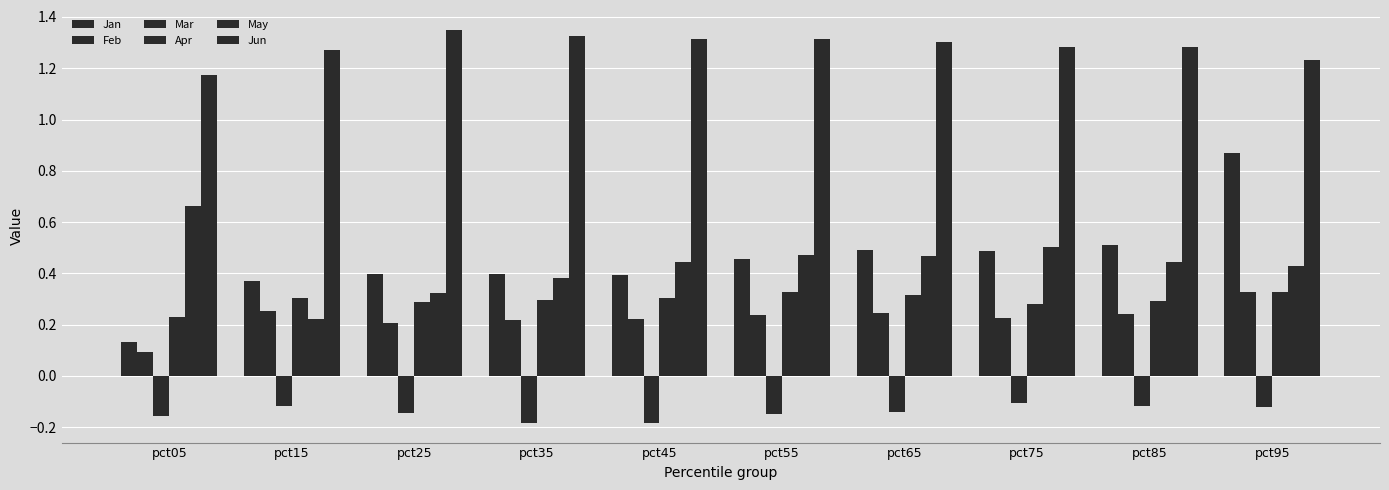

Count the number of data series in this chart.

6